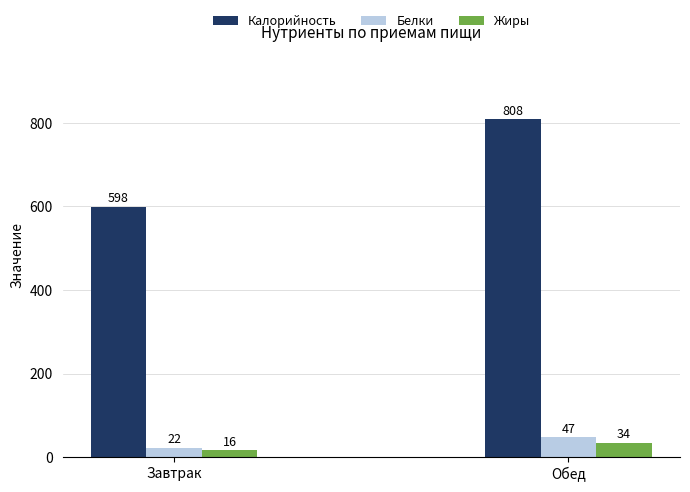

What is the average value of the Белки series?

34.8